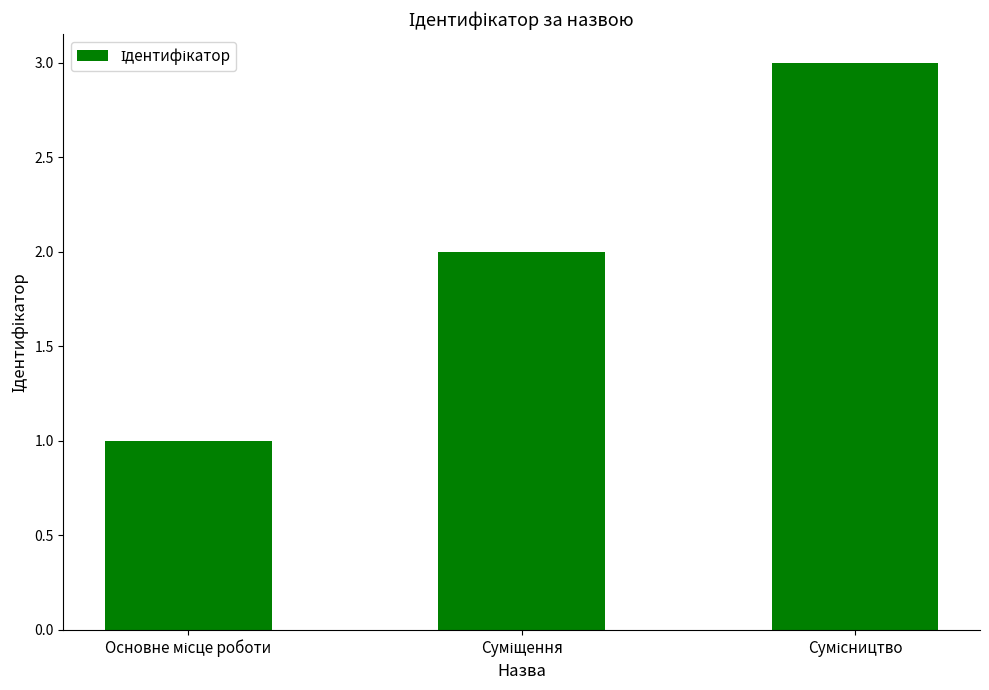

What is the greatest value displayed?

3